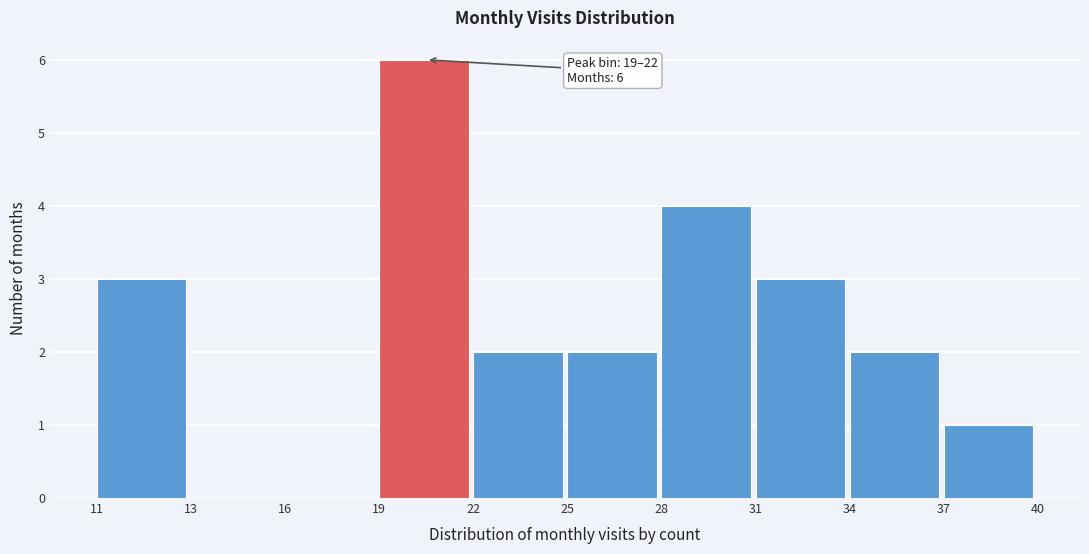

Reading left to right, extract all data points from this chart.

11=3	13=0	16=0	19=6	22=2	25=2	28=4	31=3	34=2	37=1